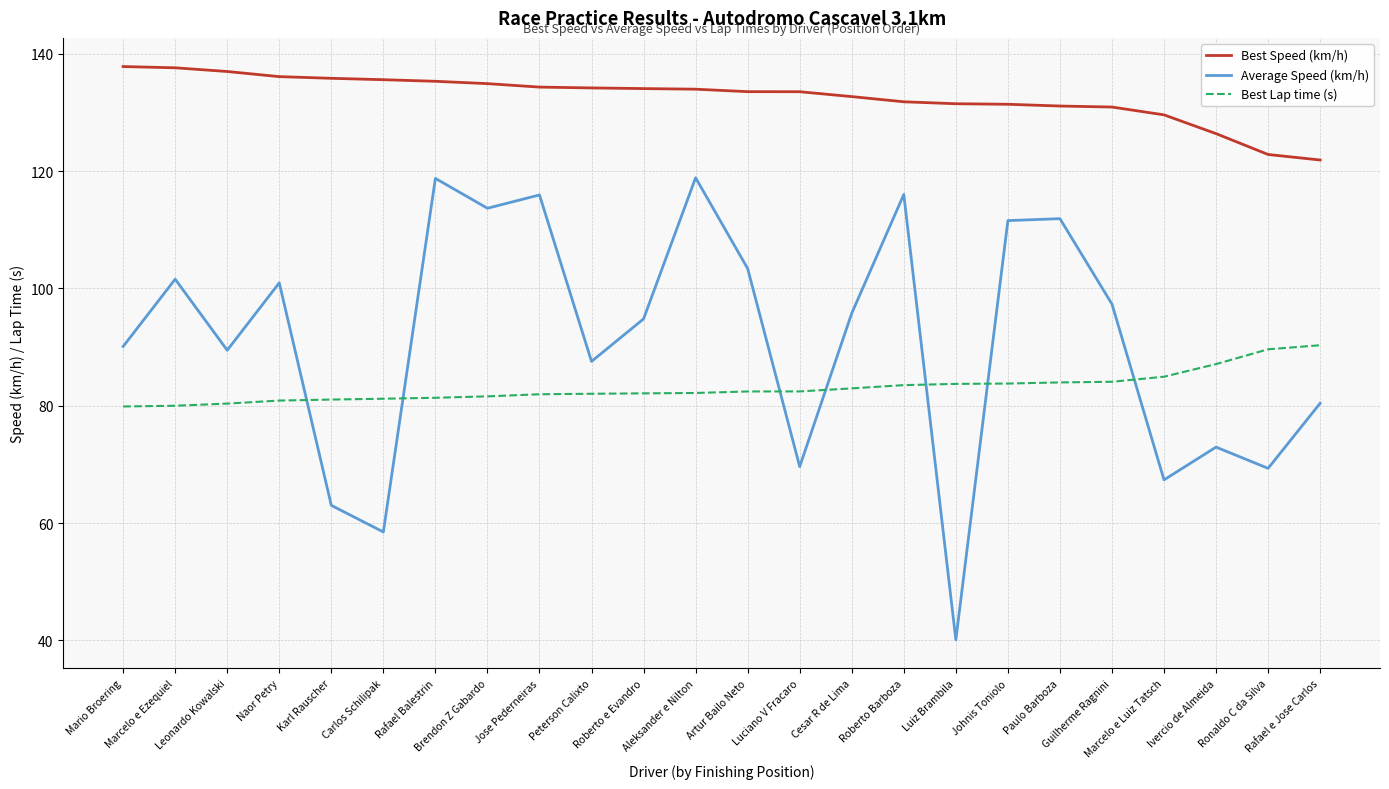

How many lines are shown in the chart?

3